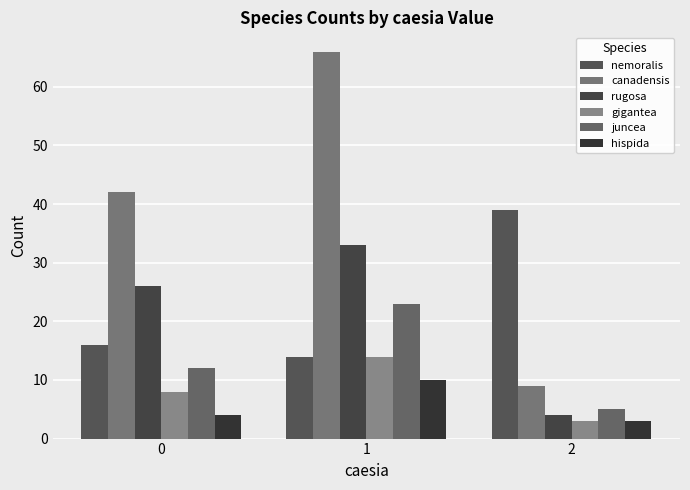

Which series has the largest total across all categories?

canadensis